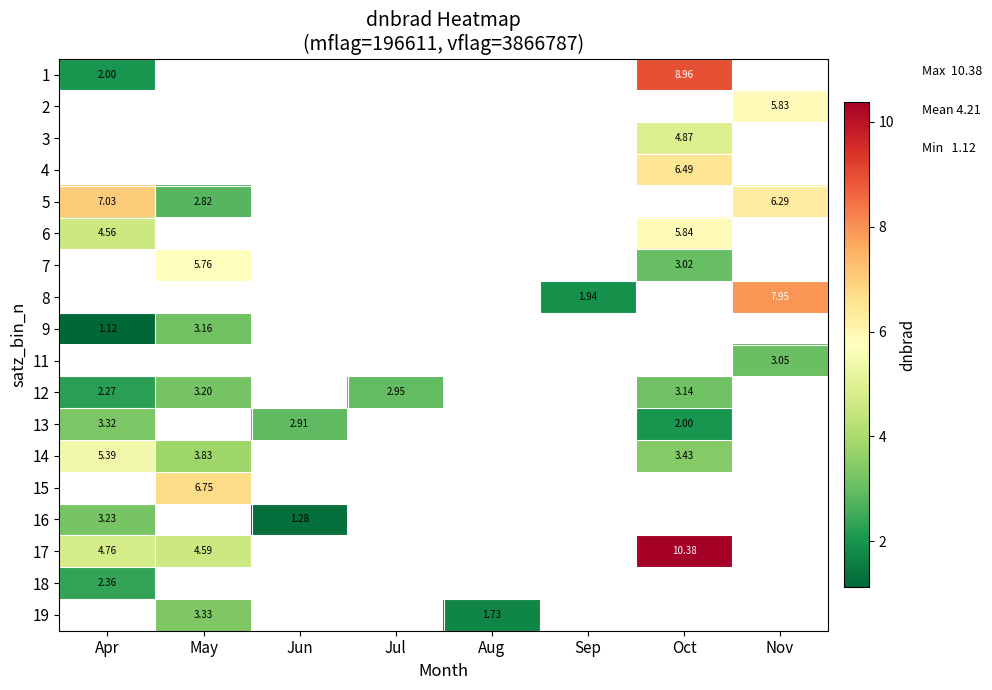

Count the number of categories in the chart.

8